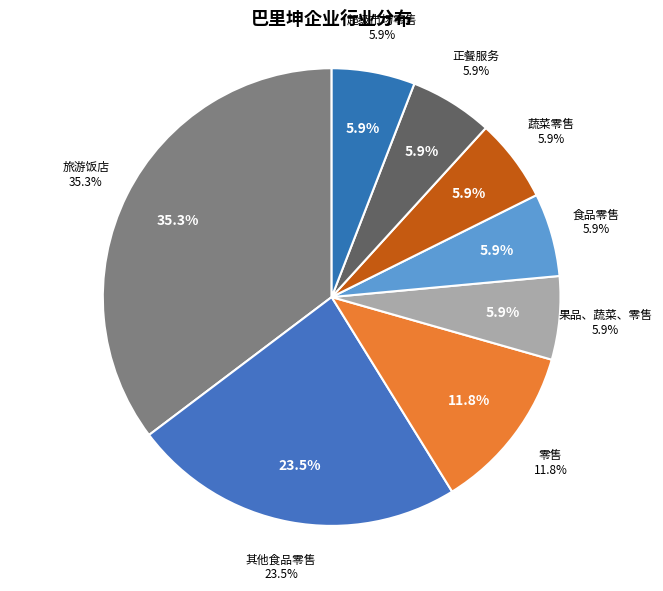

To the nearest percent, what portion does 果品、蔬菜、零售 represent?

6%